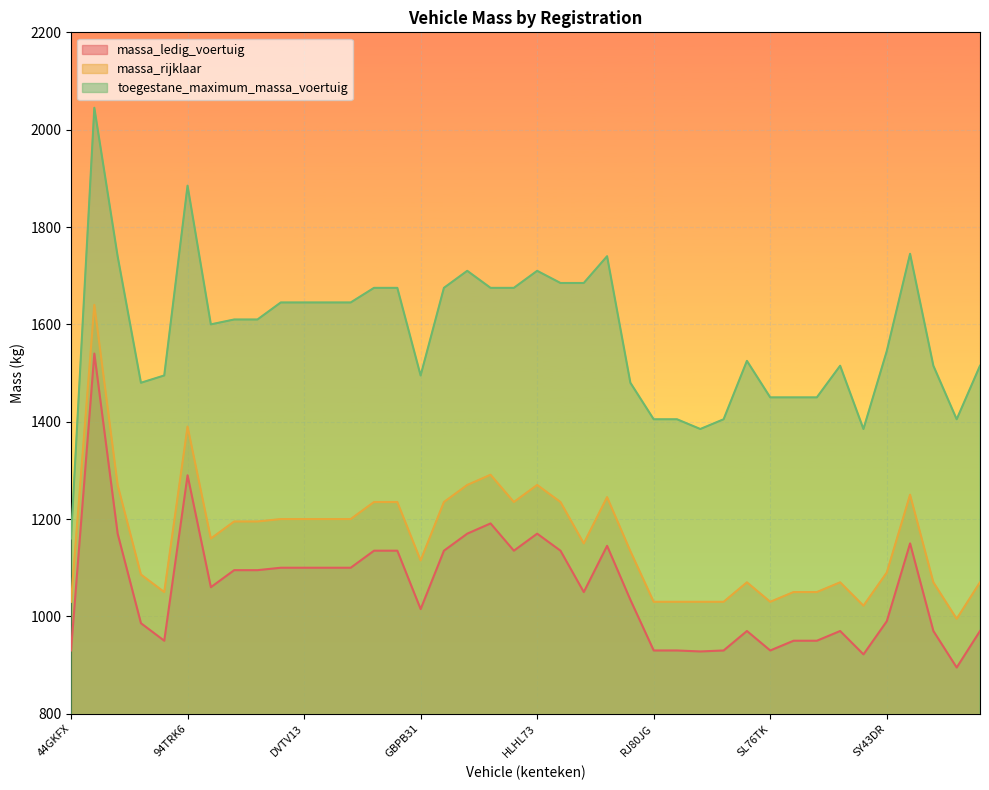

Is the value of massa_rijklaar at RJ80JG greater than the value of massa_ledig_voertuig at DGBD76?

No